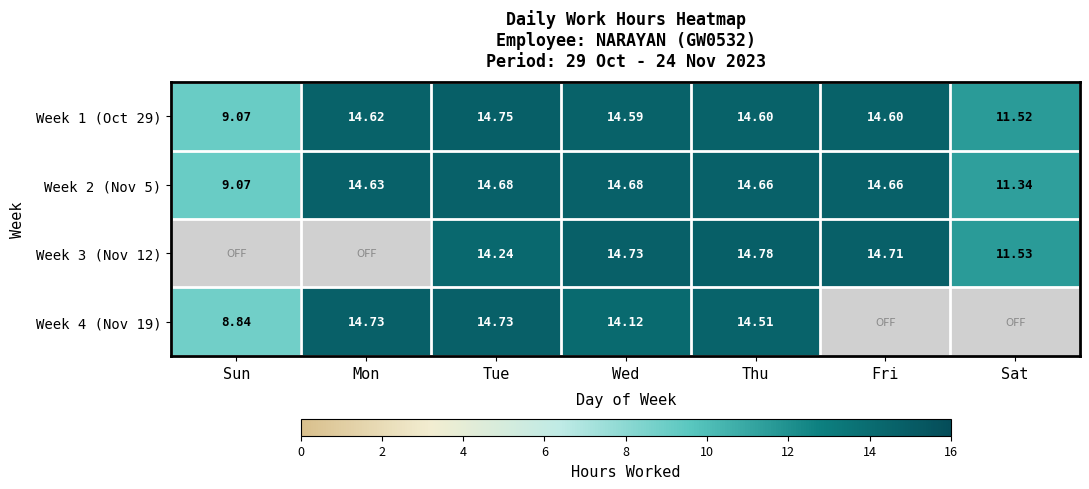

What is the difference between the second highest and second lowest values in the Week 2 (Nov 5) series?

3.3